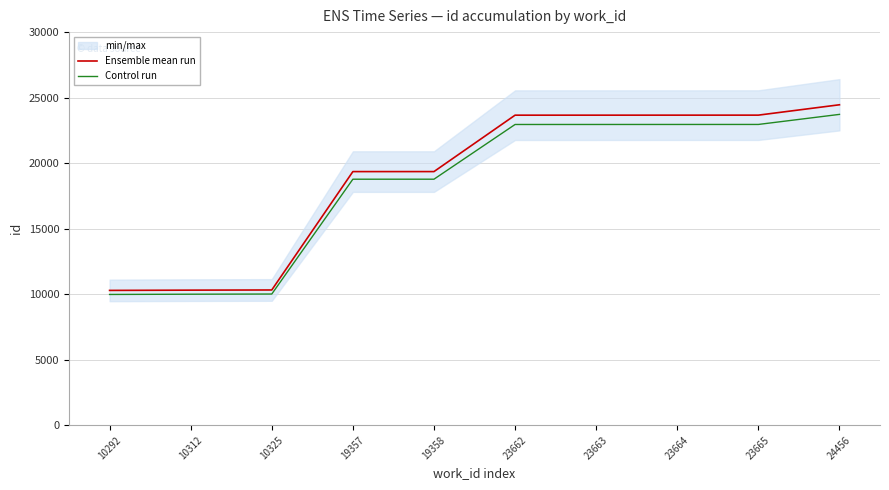

Between 23662 and 10292, which is larger?

23662